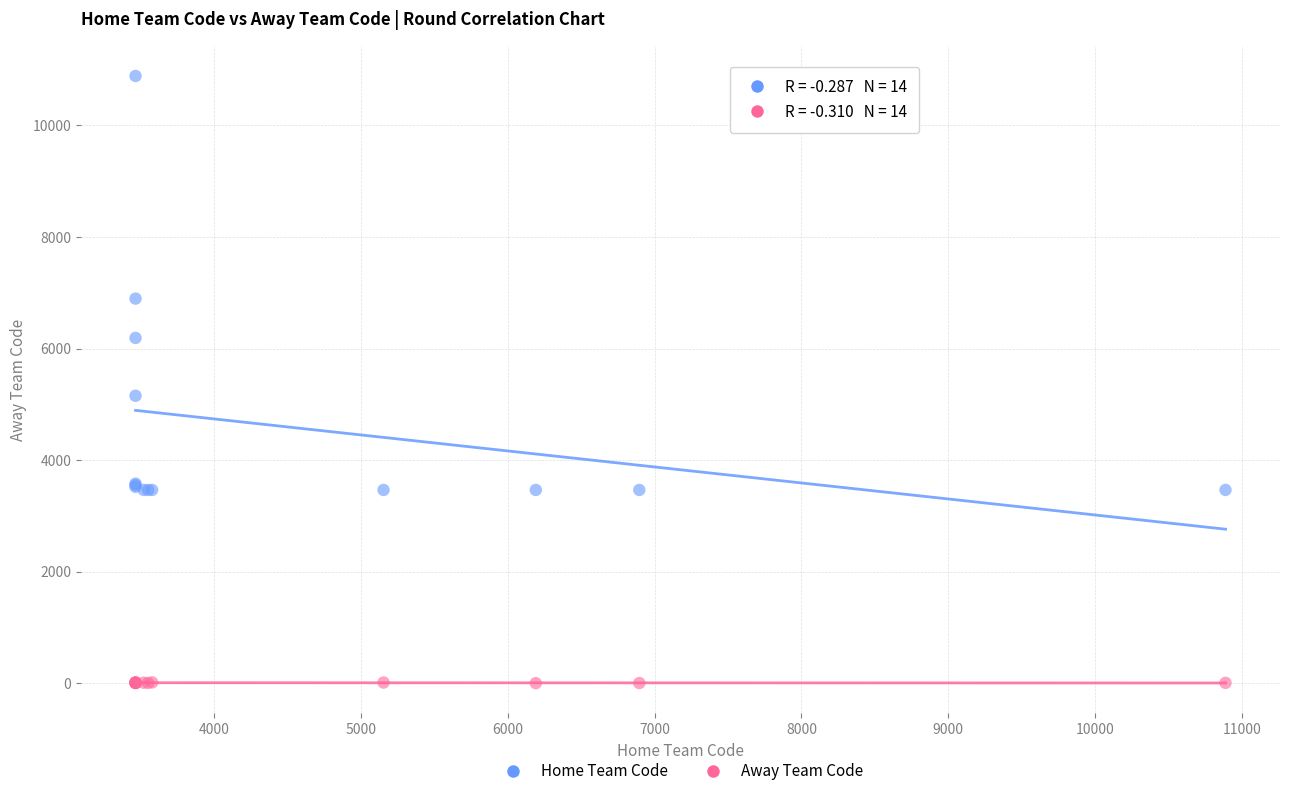

Which series has the widest spread of Y values?

Home Team Code